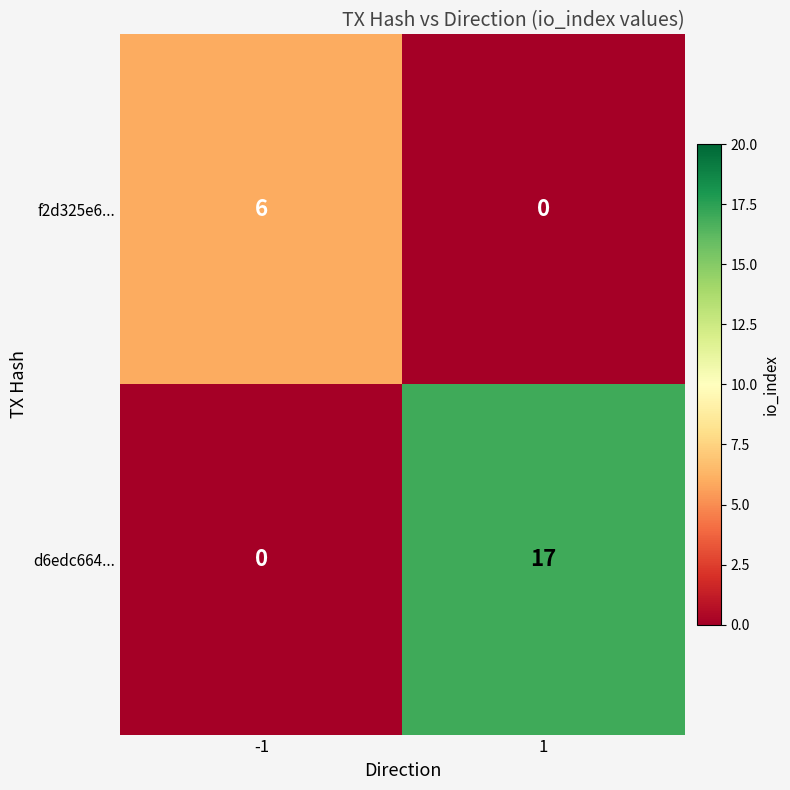

The f2d325e6... series shows 0 at 1. True or false?

True